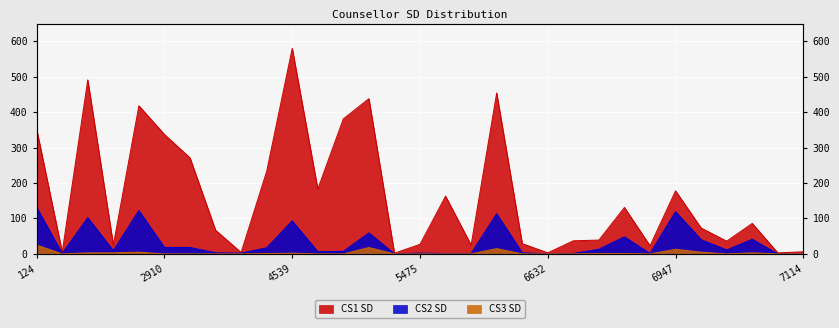

How many data points in CS1 SD are above 73?

15